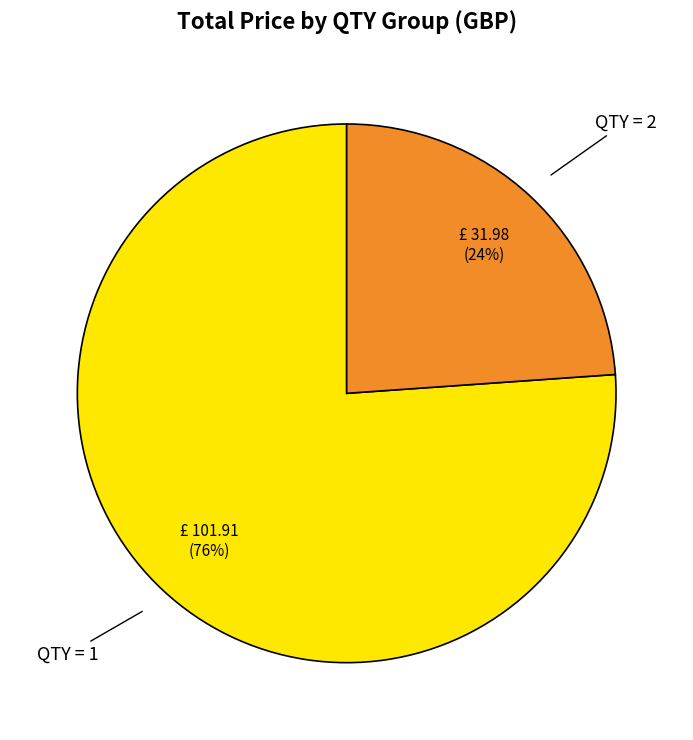

Count the number of slices in the pie.

2